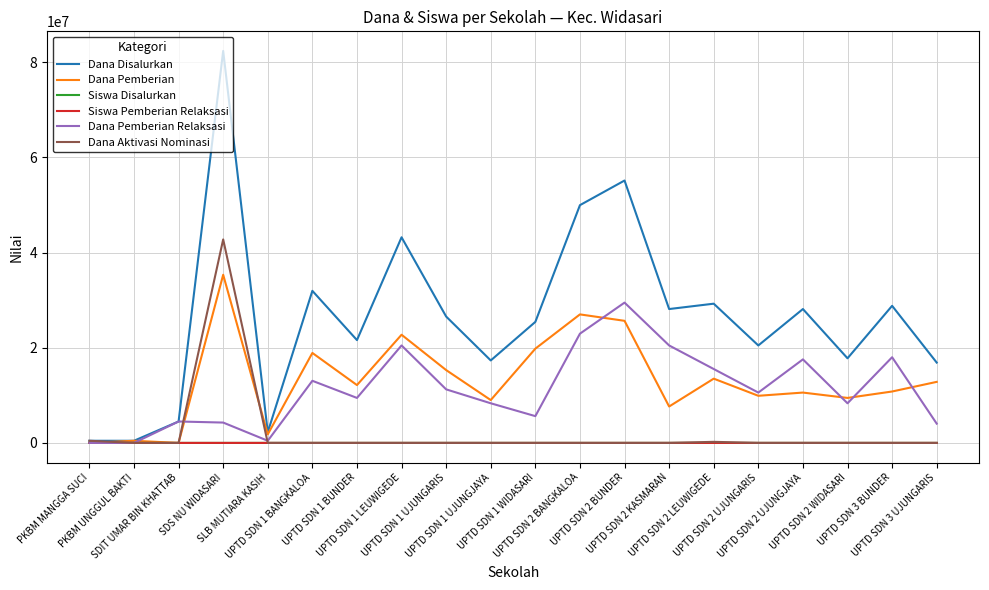

Which series has the largest total across all categories?

Dana Disalurkan